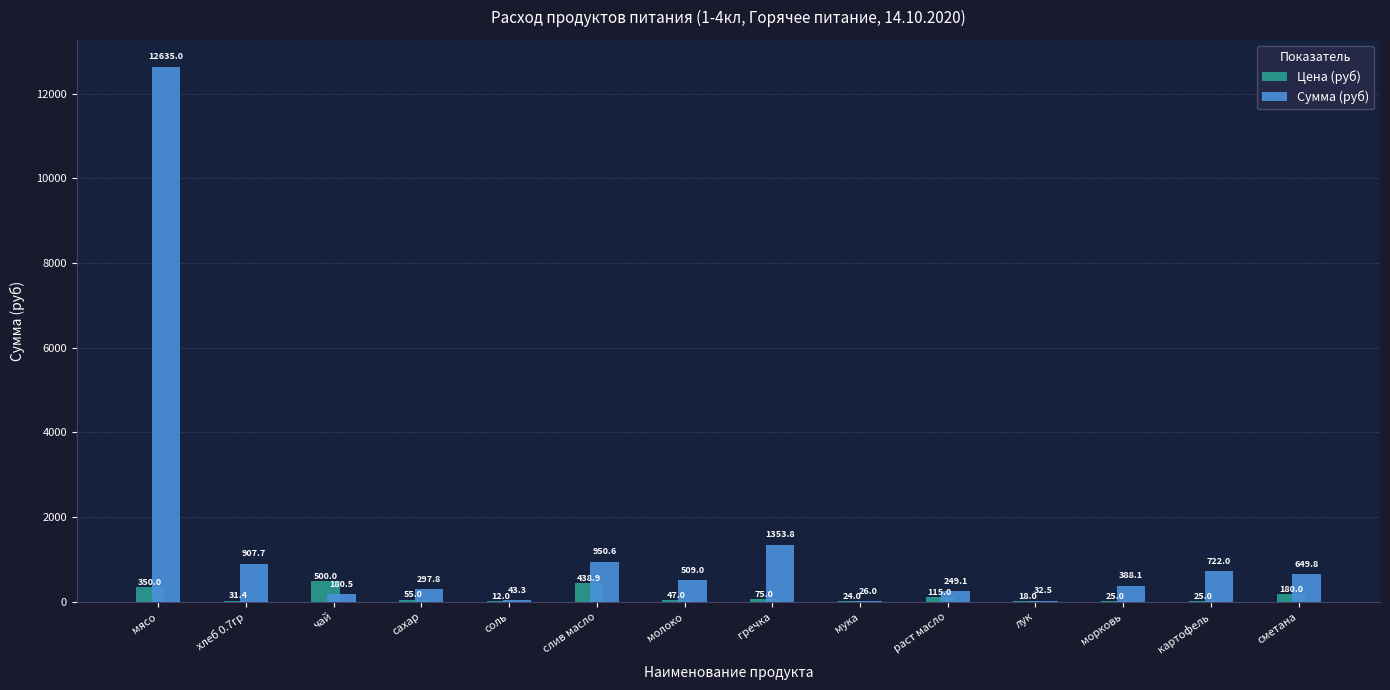

What is the sum of the Сумма (руб) values at мука and раст масло?

275.1